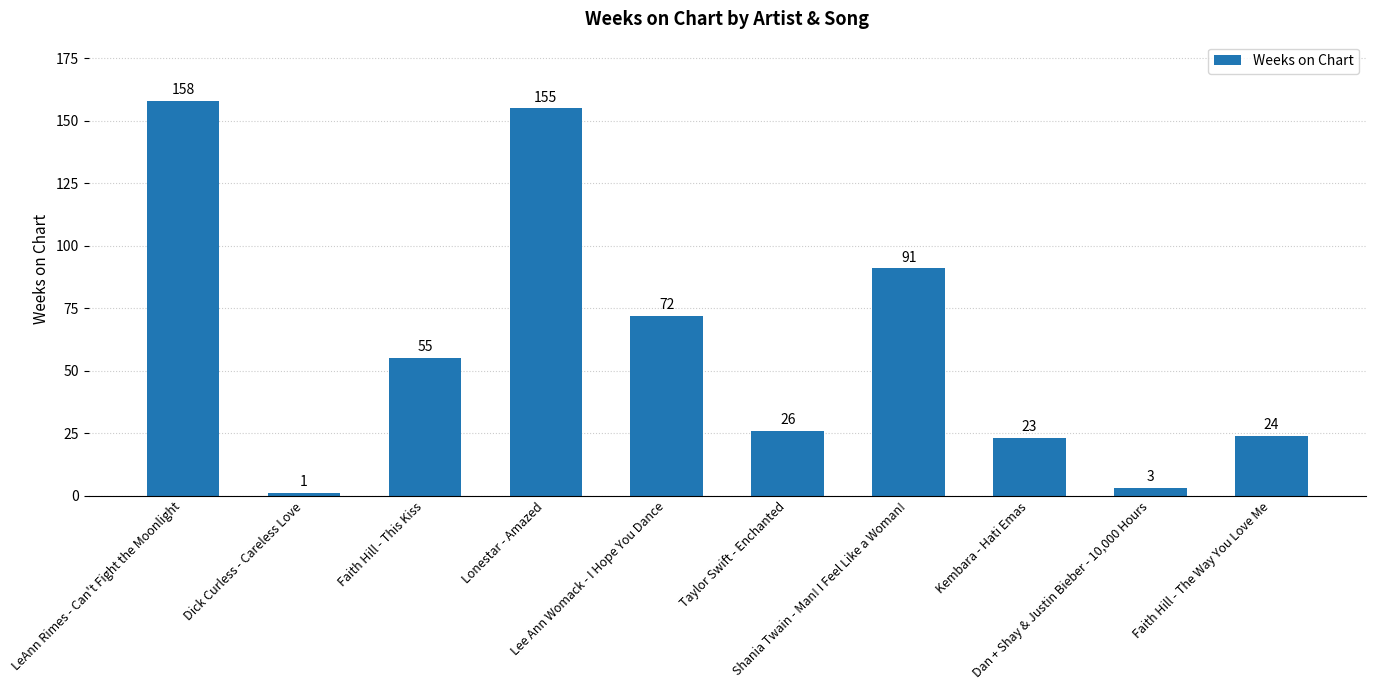

Reading left to right, transcribe all the data shown in this chart.

LeAnn Rimes - Can't Fight the Moonlight=158	Dick Curless - Careless Love=1	Faith Hill - This Kiss=55	Lonestar - Amazed=155	Lee Ann Womack - I Hope You Dance=72	Taylor Swift - Enchanted=26	Shania Twain - Man! I Feel Like a Woman!=91	Kembara - Hati Emas=23	Dan + Shay & Justin Bieber - 10,000 Hours=3	Faith Hill - The Way You Love Me=24